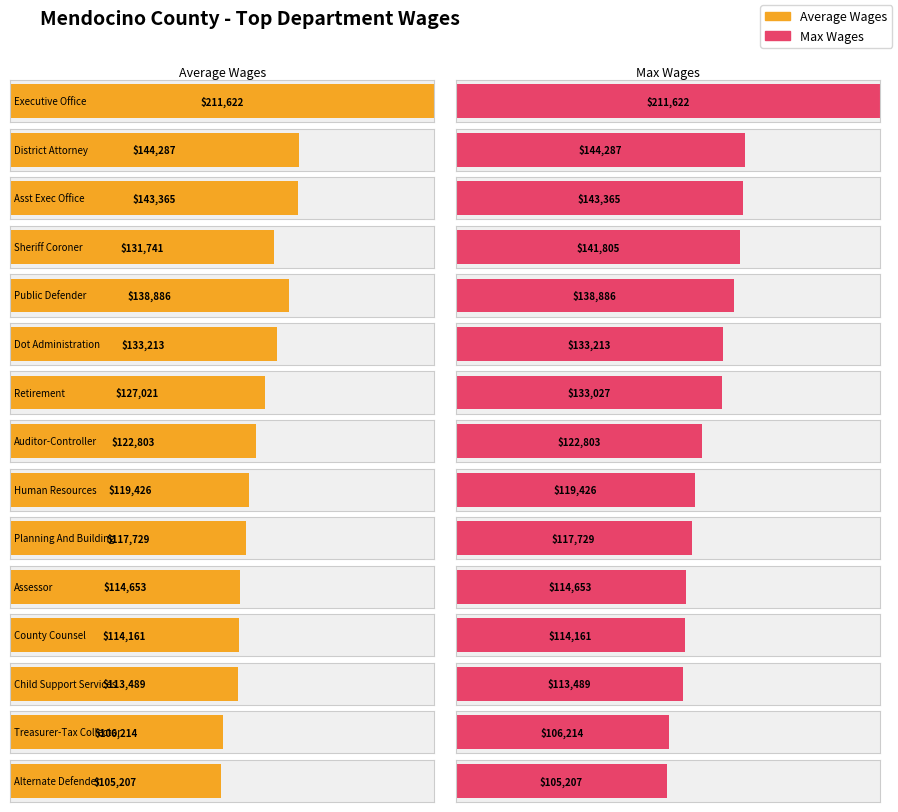

The Max Wages series shows 52488 at Auditor-Controller. True or false?

False